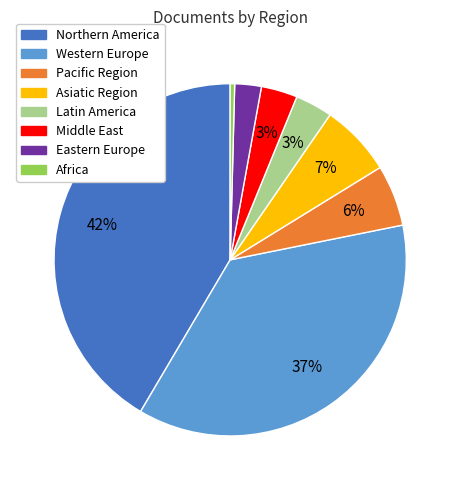

To the nearest percent, what is the average slice percentage?

12%